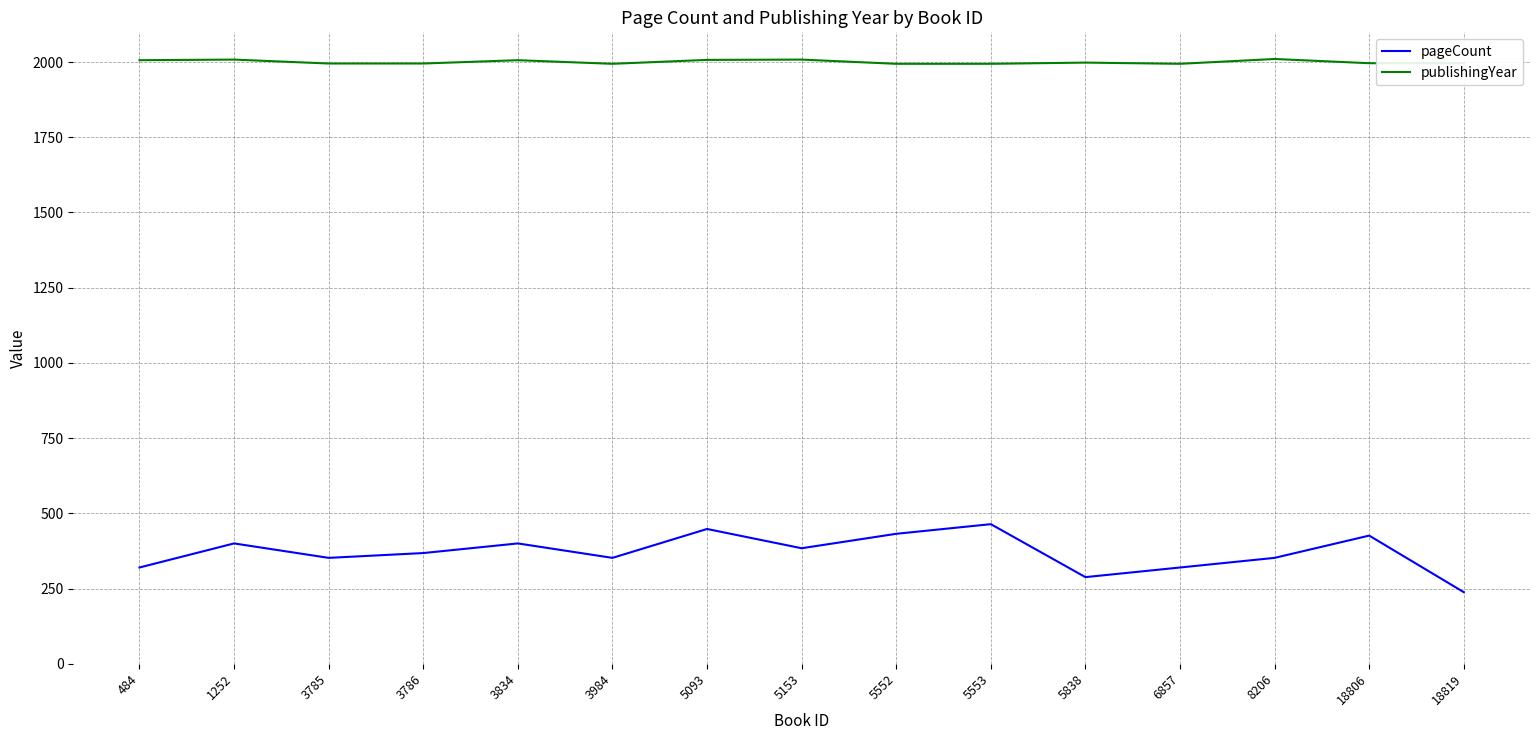

Which series has the largest range (max minus min)?

pageCount